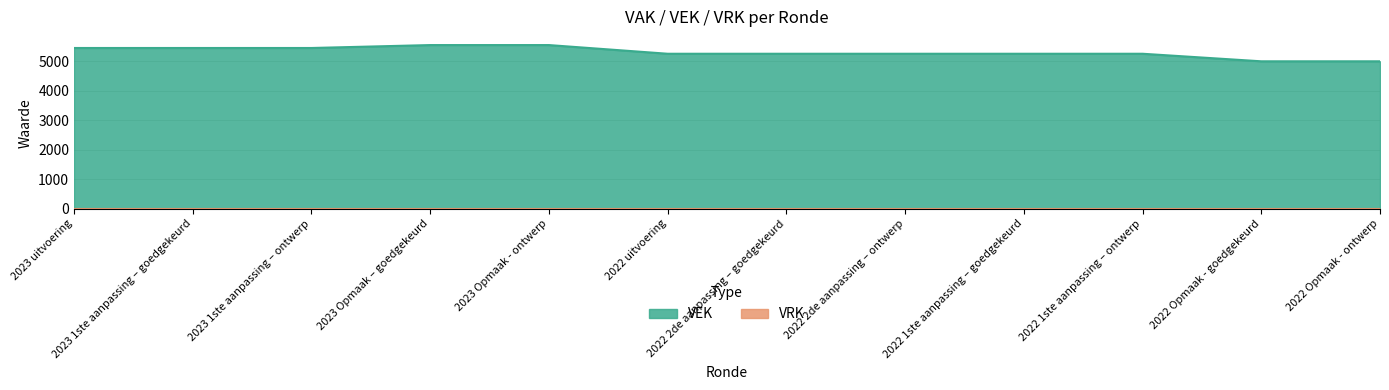

Which category has the highest value across all series?

2023 Opmaak – goedgekeurd